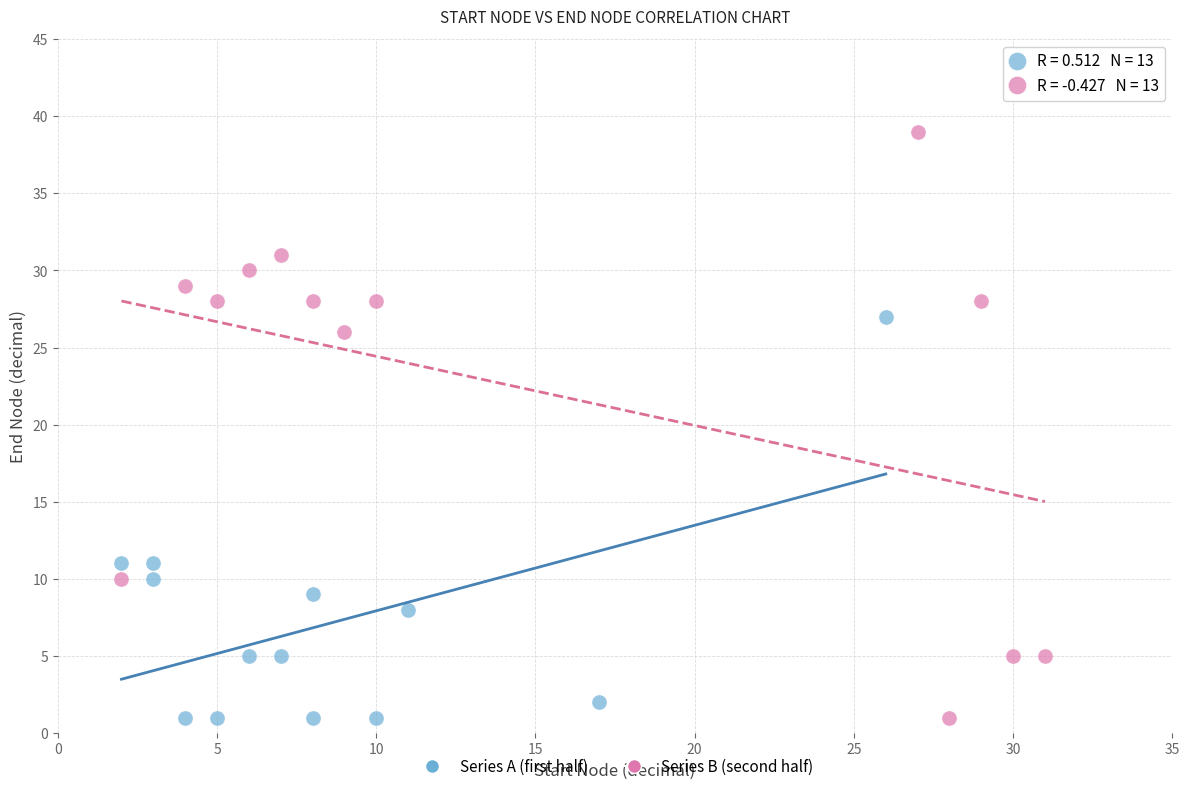

Which series has the largest Y range (max minus min)?

Series B (second half)